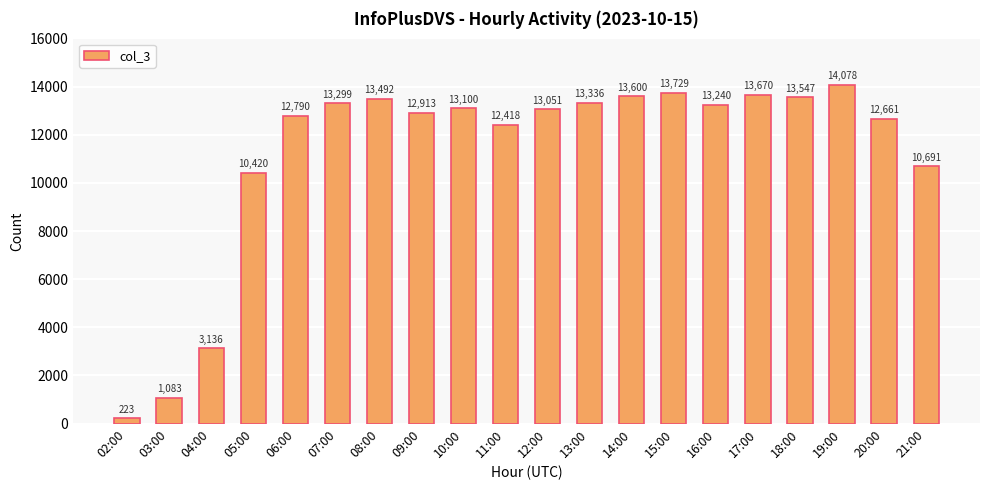

How many bars are there in total?

20